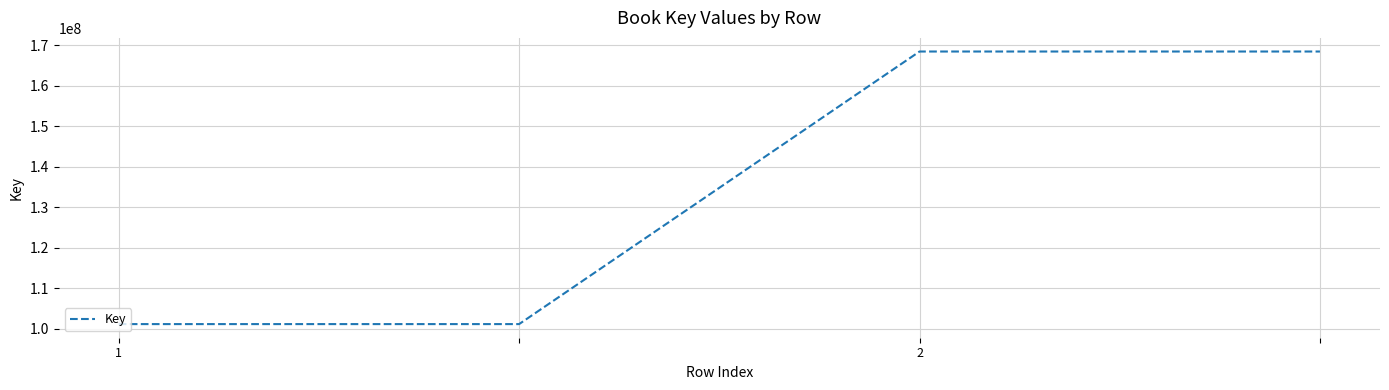

What is the sum of all values?

539302392